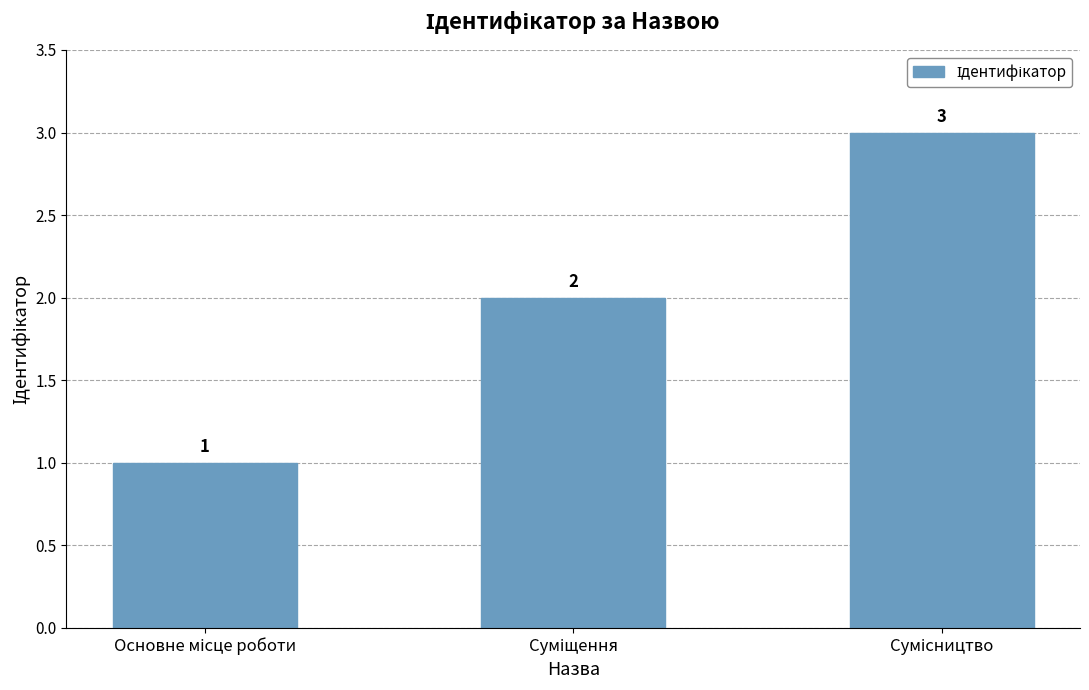

How many values are below 2?

1